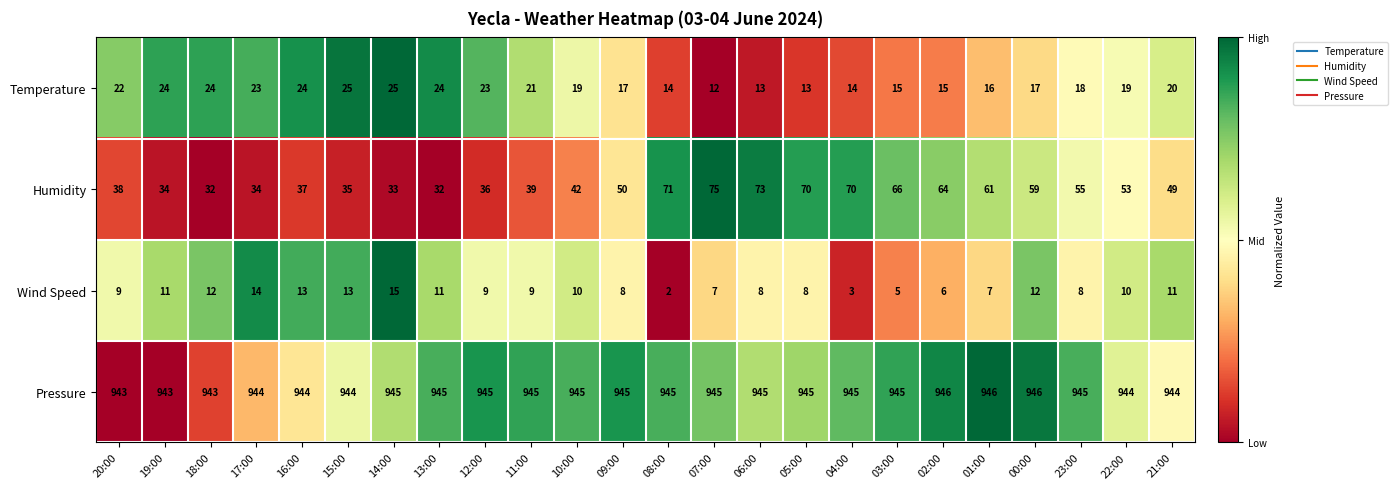

Where is Temperature nearest to the value 18?

23:00